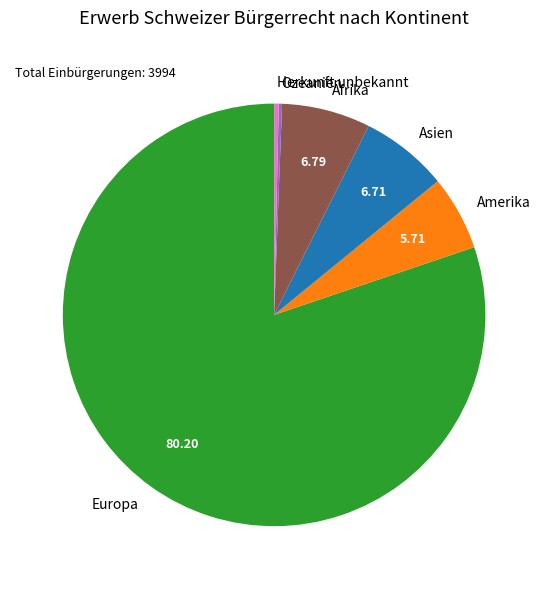

Between Afrika and Europa, which is larger?

Europa